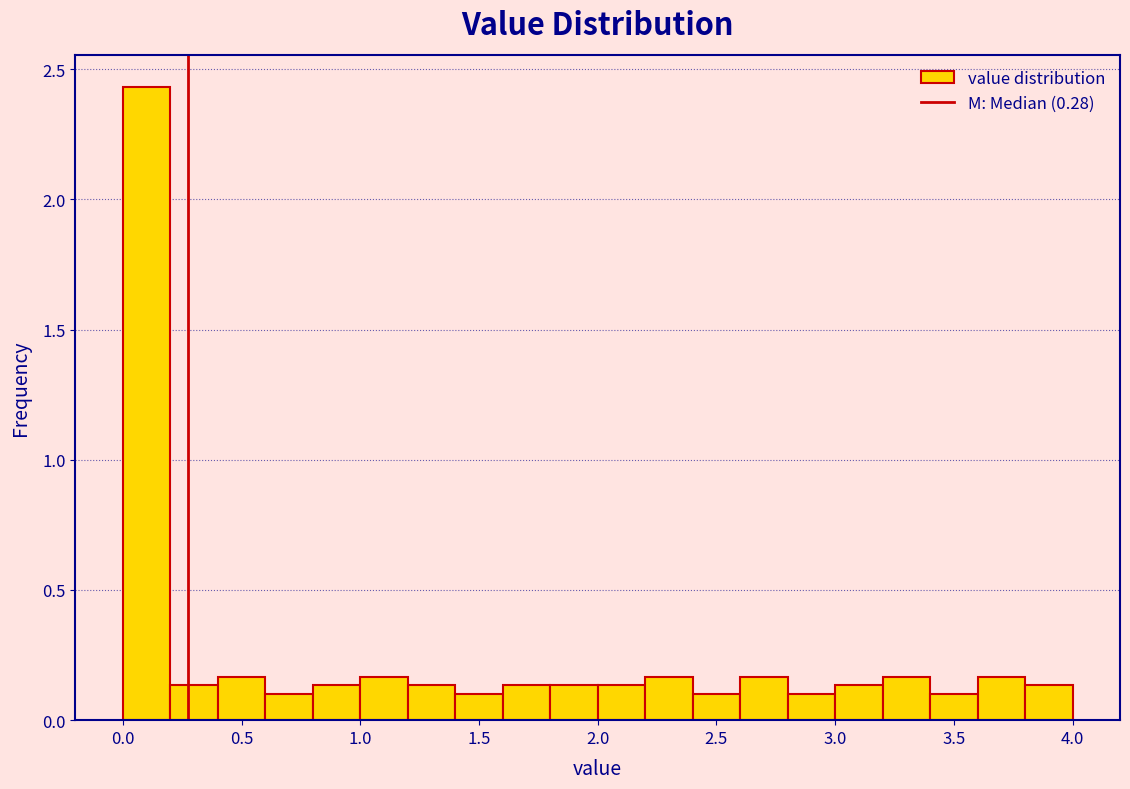

Over which range of the x-axis is the bar tallest?

0.0 to 0.2